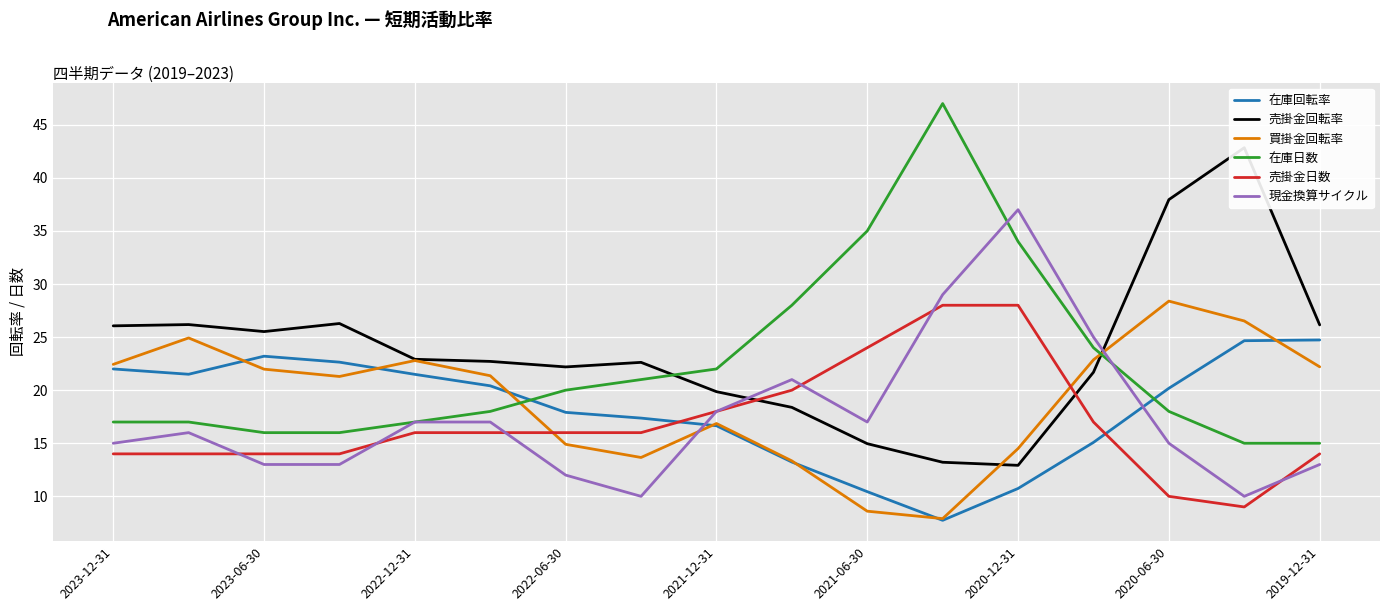

Which series has the largest range (max minus min)?

在庫日数